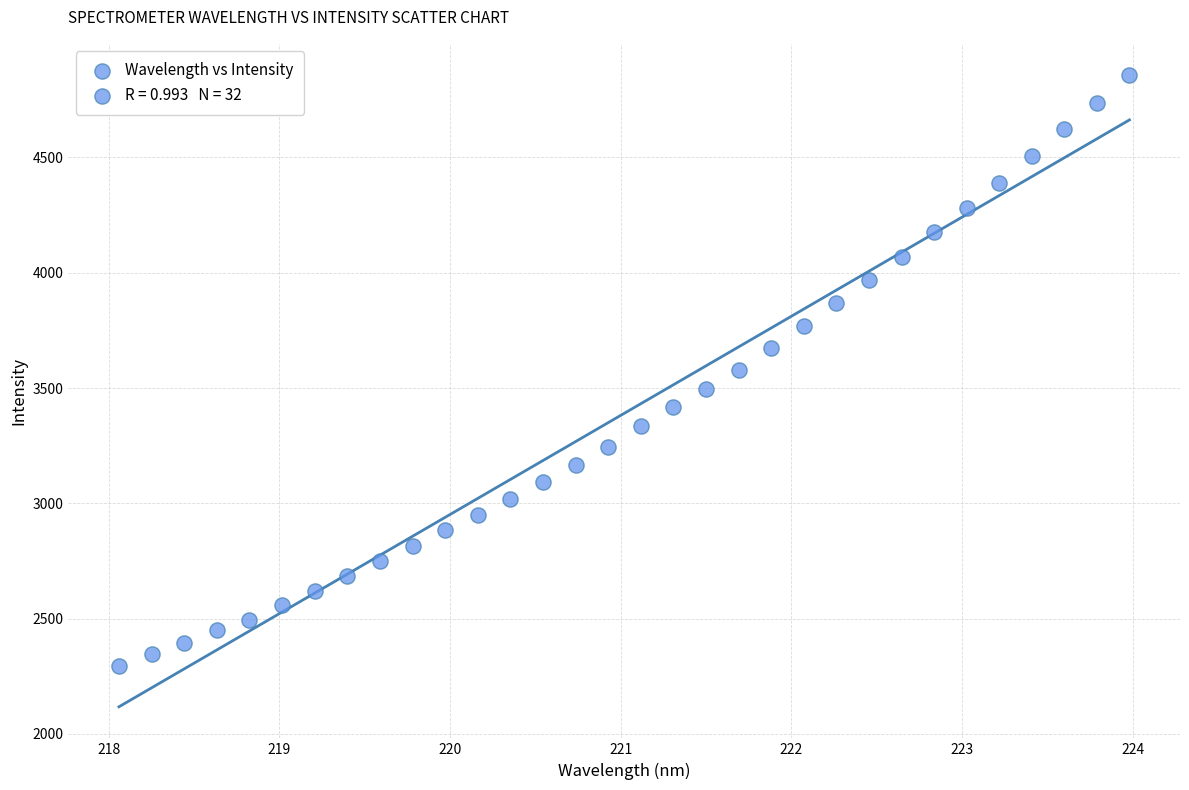

What is the range of X values (max minus min)?

5.9